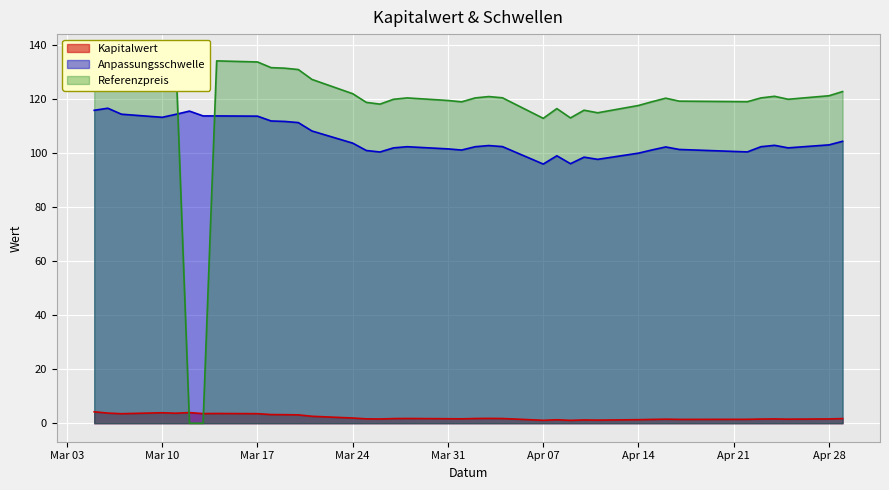

The Kapitalwert series shows 1.9 at 2025-04-08. True or false?

False